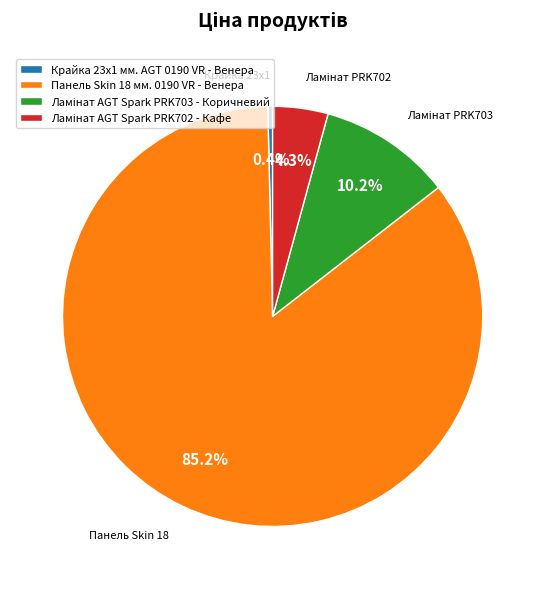

What is the total percentage of Крайка 23x1 мм. AGT 0190 VR - Венера and Панель Skin 18 мм. 0190 VR - Венера?

85.5%